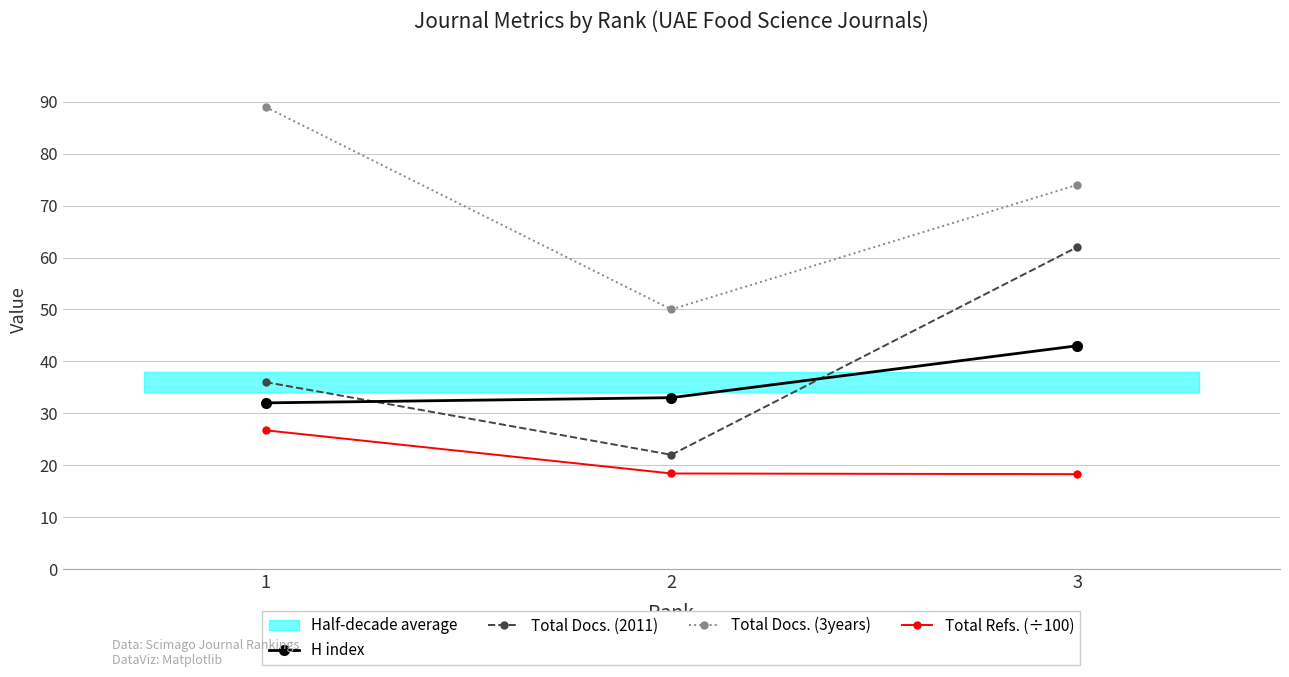

Is this an area chart (filled region under the line)?

No